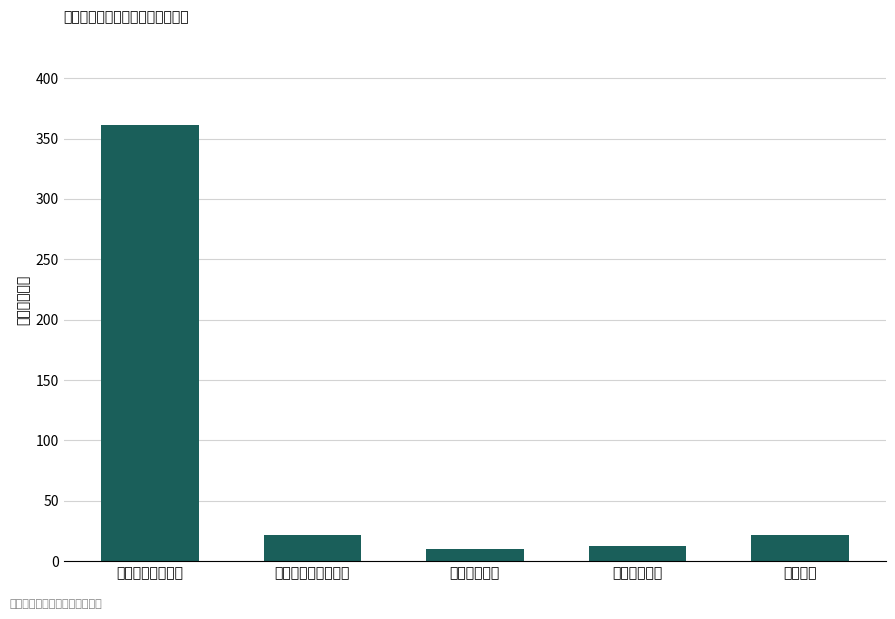

How many bars are there in total?

5